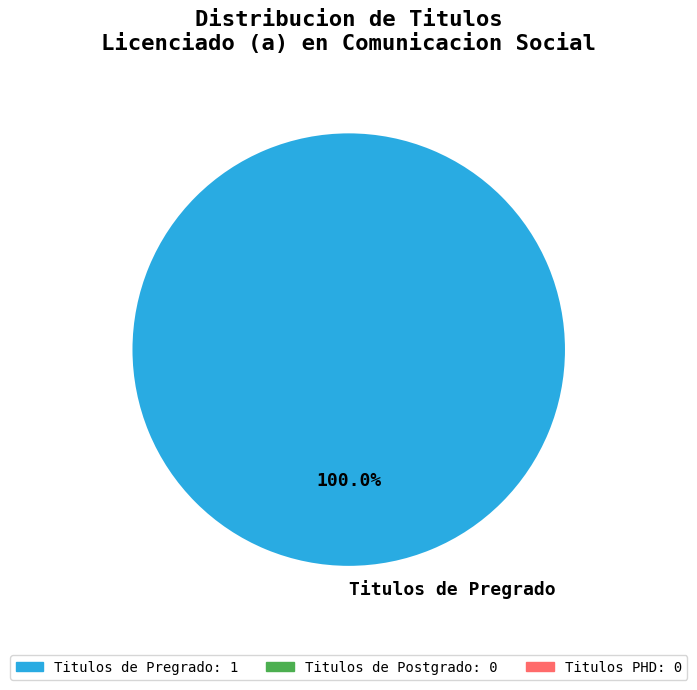

Is there any slice that represents more than half of the pie?

Yes